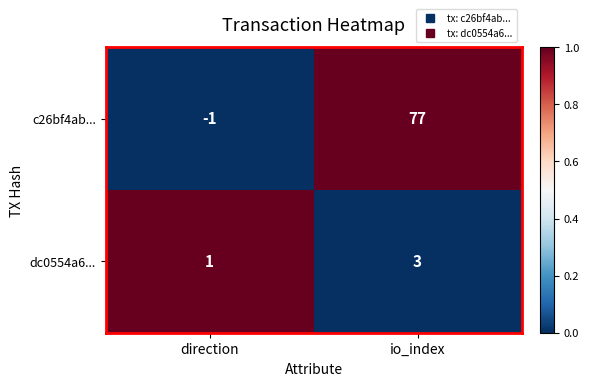

At which category does the chart reach its minimum across all series?

direction